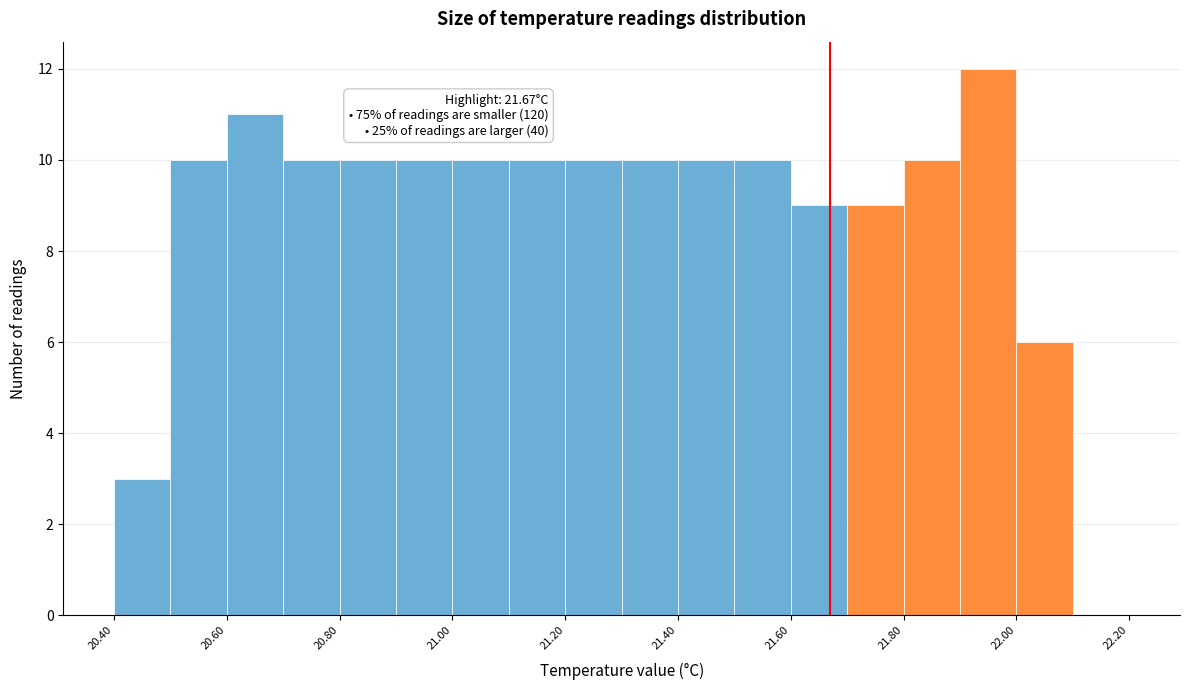

Over which range of the x-axis is the bar tallest?

21.9 to 22.0